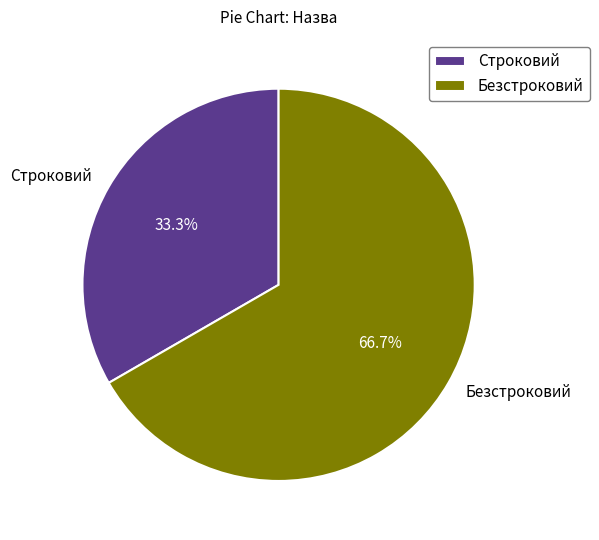

The Безстроковий slice represents 77% of the pie. True or false?

False